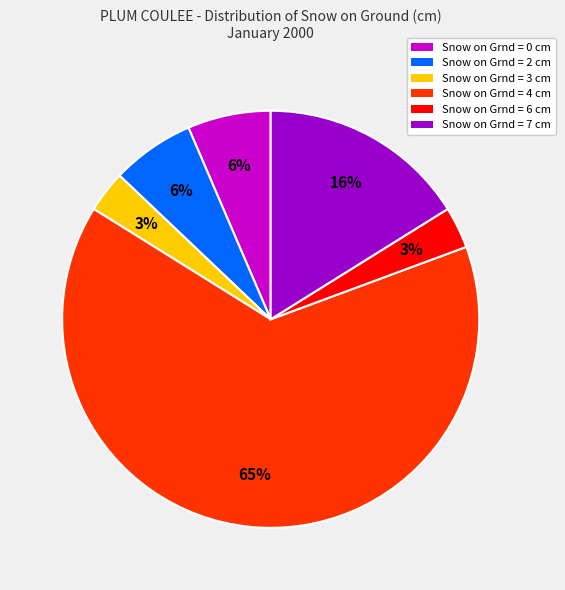

Is there any slice that represents more than half of the pie?

Yes